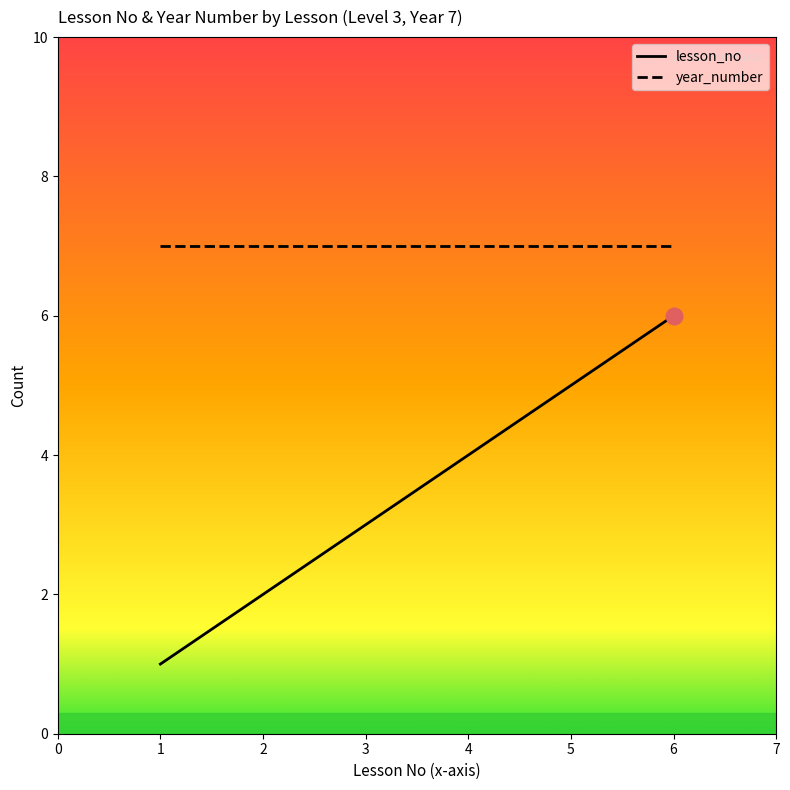

The value of year_number at 5 is 11. True or false?

False